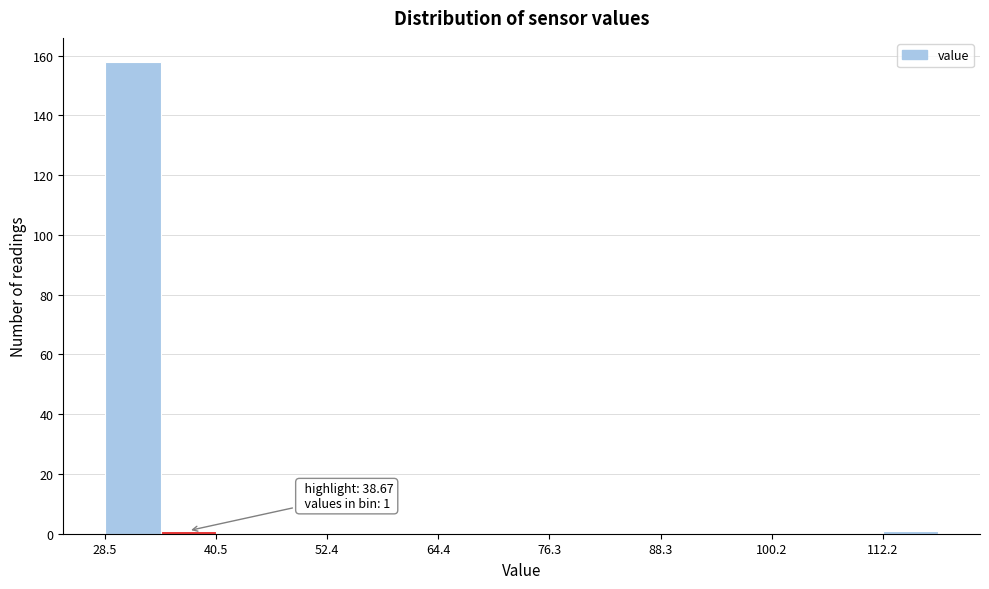

Read against the x-axis, roughly where is the centre of the tallest bar?

32